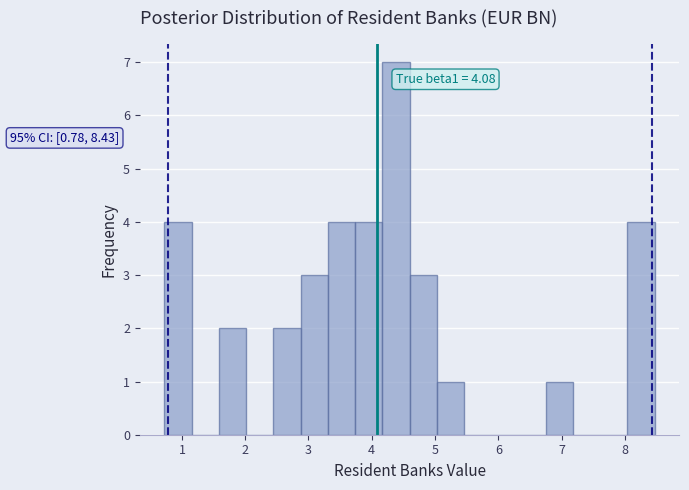

Which range on the x-axis has the tallest bar?

4.2 to 4.6